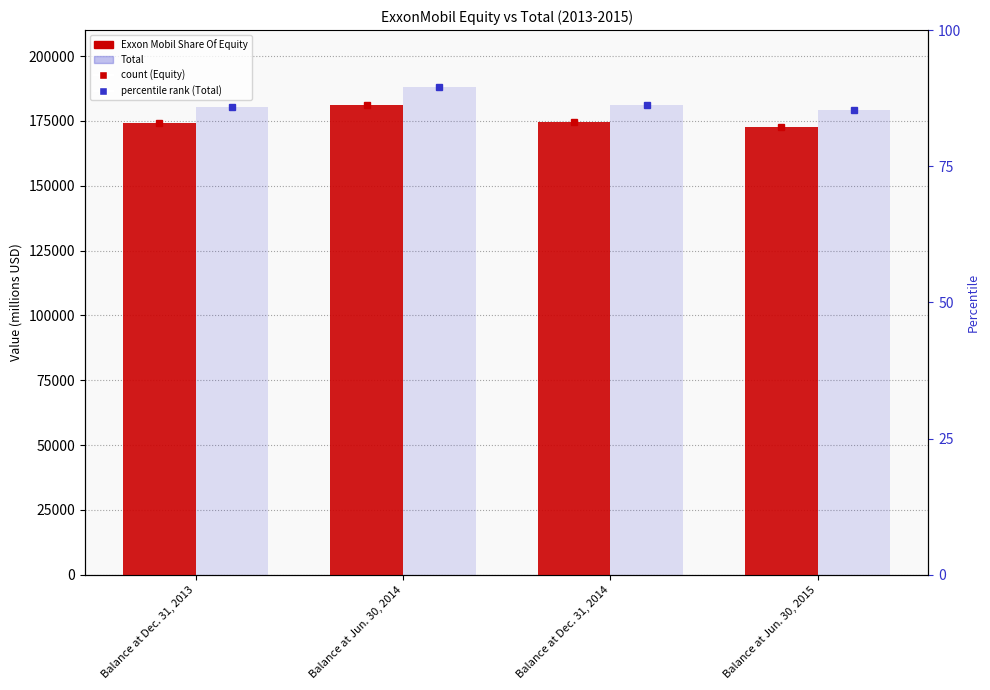

Reading left to right, what are all the values shown in this chart?

Exxon Mobil Share Of Equity: Balance at Dec. 31, 2013=174003	Balance at Jun. 30, 2014=181155	Balance at Dec. 31, 2014=174399	Balance at Jun. 30, 2015=172668
Total: Balance at Dec. 31, 2013=180495	Balance at Jun. 30, 2014=188131	Balance at Dec. 31, 2014=181064	Balance at Jun. 30, 2015=178998